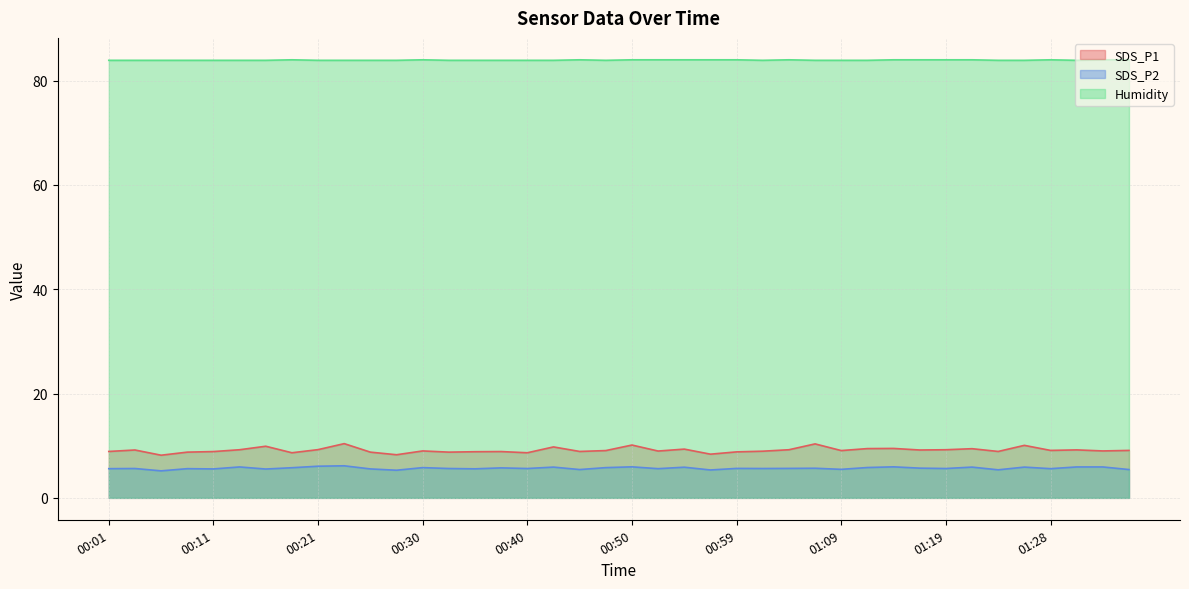

Which series has the largest total across all categories?

Humidity